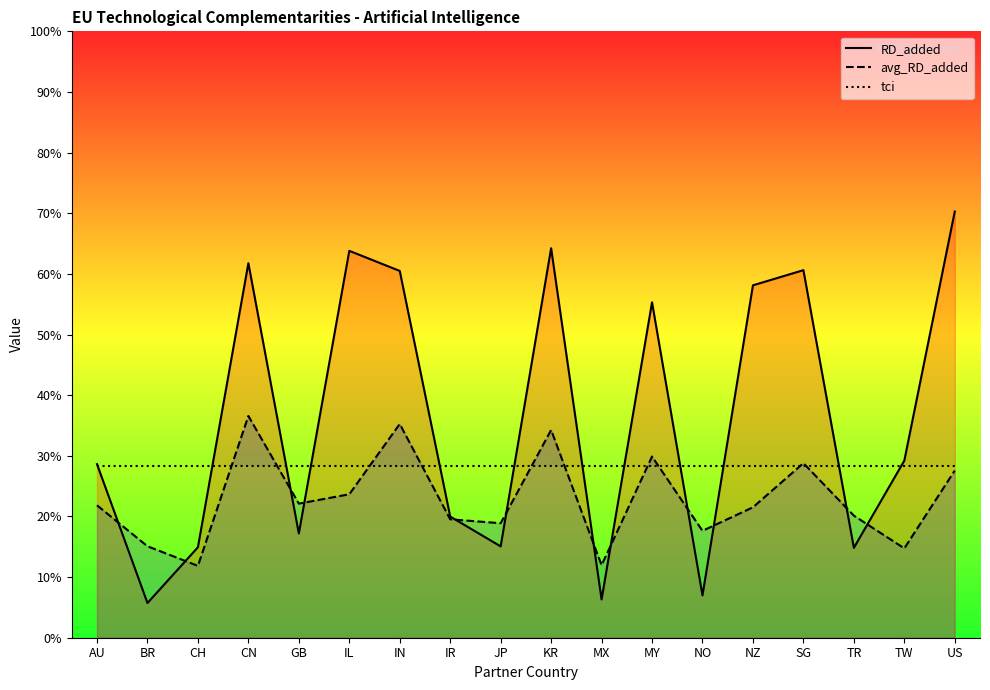

Reading left to right, extract all data points from this chart.

RD_added: 28.6	5.7	14.9	61.8	17.2	63.8	60.5	20.0	15.1	64.2	6.3	55.3	7.0	58.1	60.6	14.8	29.2	70.3
avg_RD_added: 21.8	15.1	11.8	36.6	22.1	23.7	35.3	19.5	18.9	34.3	12.0	29.9	17.6	21.5	28.8	20.1	14.7	27.6
tci: 28.4	28.4	28.4	28.4	28.4	28.4	28.4	28.4	28.4	28.4	28.4	28.4	28.4	28.4	28.4	28.4	28.4	28.4